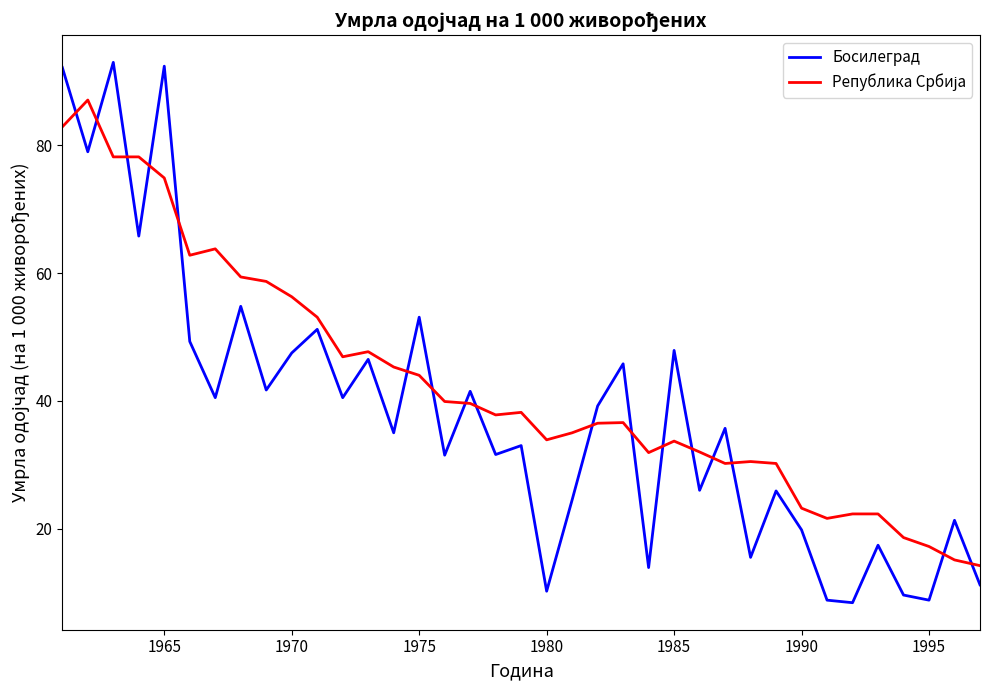

What is the difference between the maximum and minimum values in the Босилеград series?

84.6